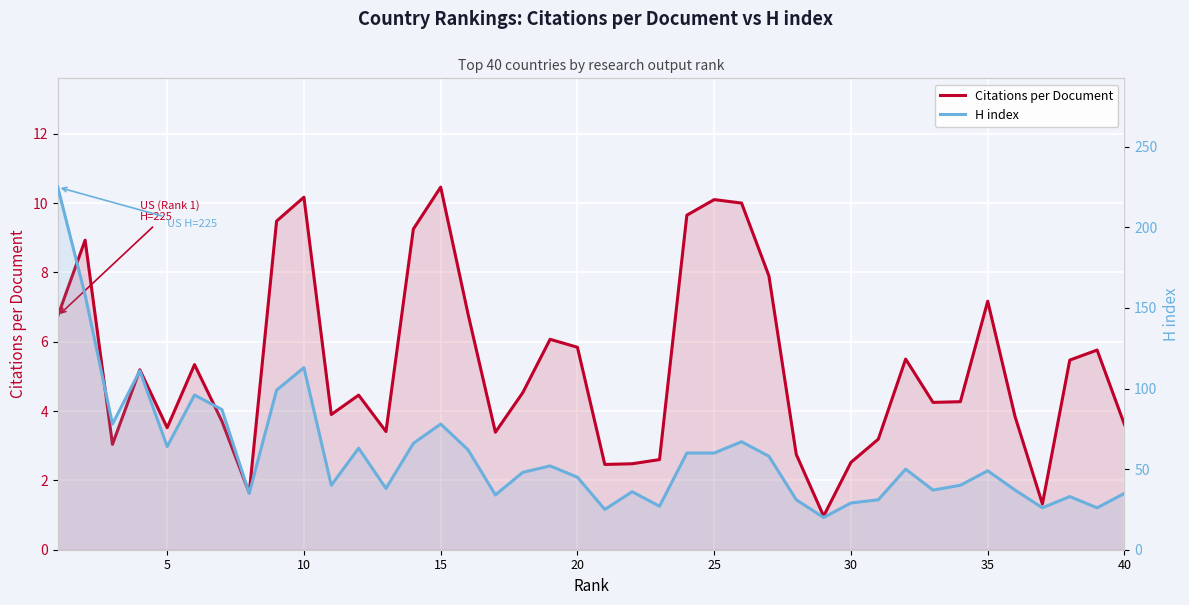

How many lines are shown in the chart?

2